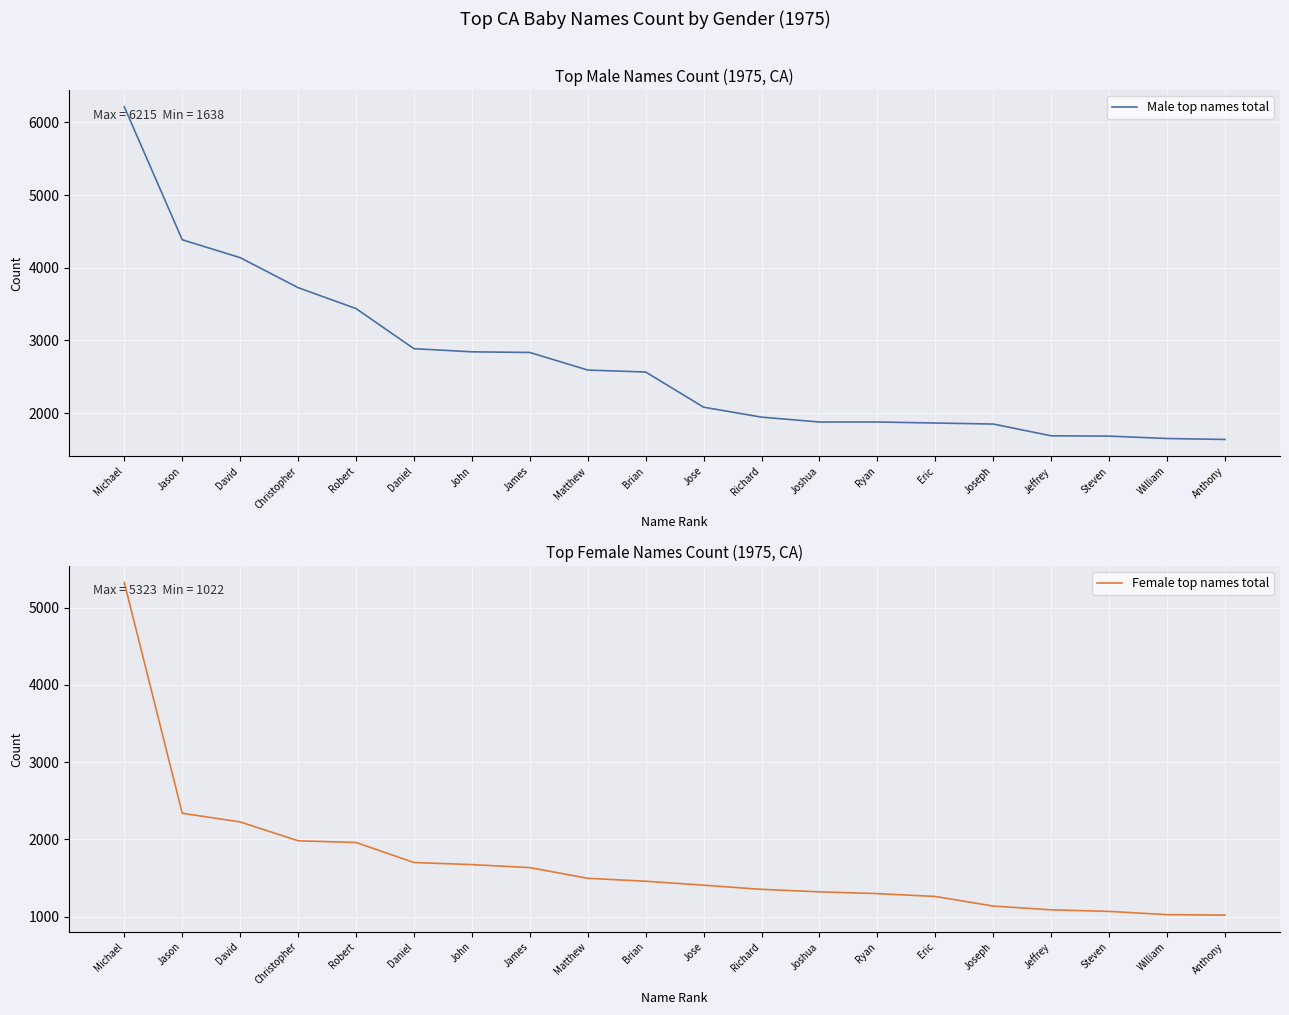

True or false: Female top names total and Male top names total intersect in this chart.

False